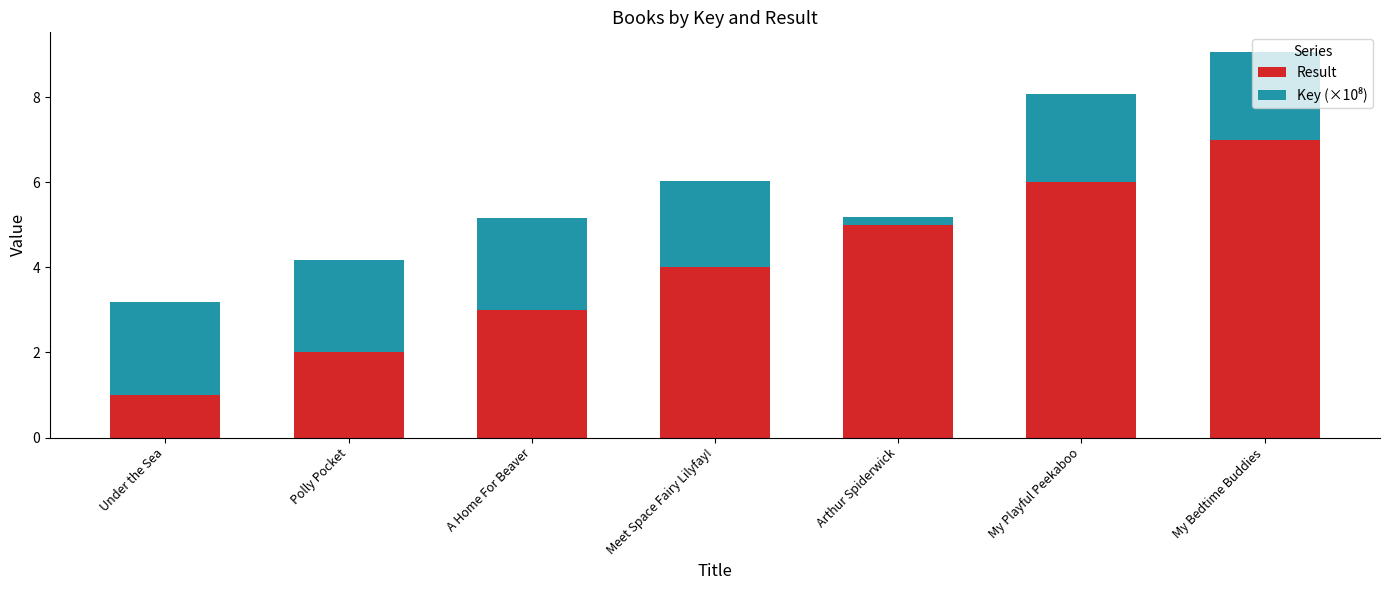

What value does the Result series have at Under the Sea?

1.0